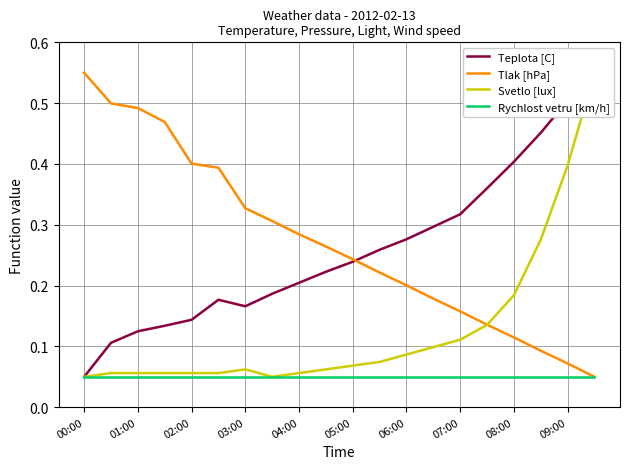

Which series has the largest range (max minus min)?

Teplota [C]